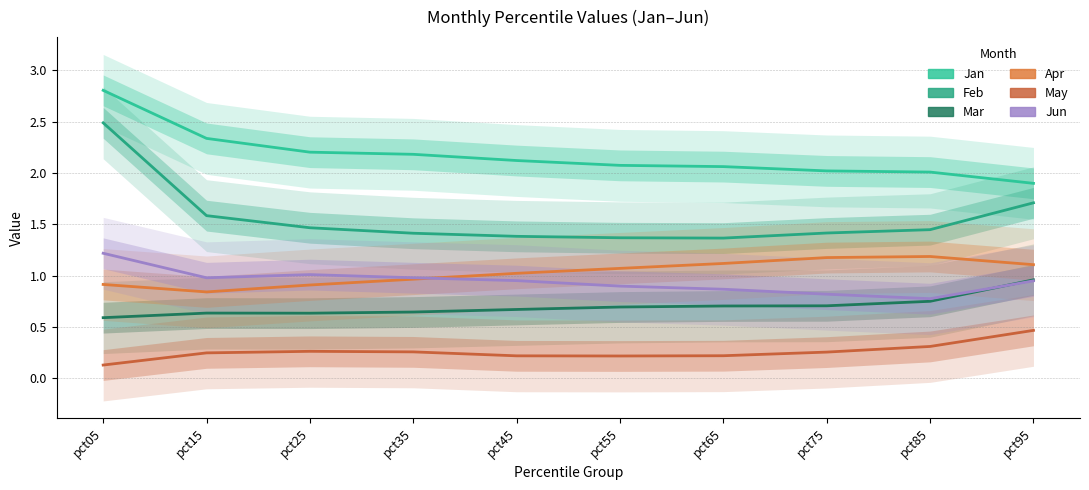

Where is Mar nearest to the value 0?

pct05